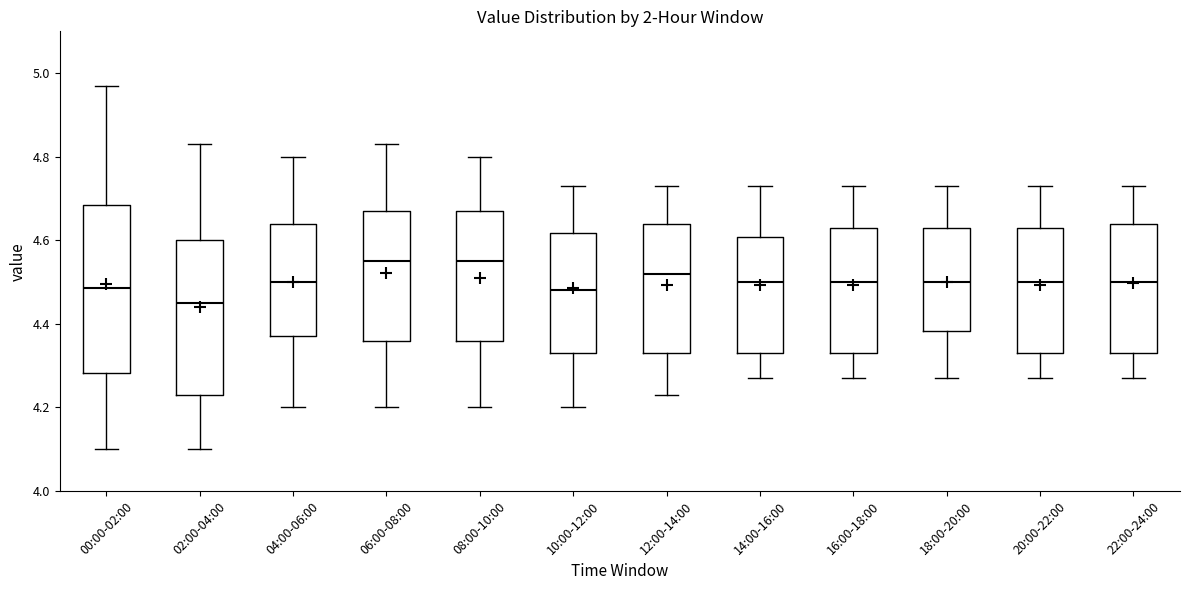

Reading left to right, transcribe this box plot: for each box, give where its median line is, the range the box spans, and where its two whiskers end, as read against the y-axis. The values are not printed on the chart, so give them approximately, as read against the axis.

00:00-02:00: median 4.48, box 4.28 to 4.68, whiskers 4.10 to 4.98
02:00-04:00: median 4.46, box 4.24 to 4.60, whiskers 4.10 to 4.84
04:00-06:00: median 4.50, box 4.38 to 4.64, whiskers 4.20 to 4.80
06:00-08:00: median 4.56, box 4.36 to 4.68, whiskers 4.20 to 4.84
08:00-10:00: median 4.56, box 4.36 to 4.68, whiskers 4.20 to 4.80
10:00-12:00: median 4.48, box 4.34 to 4.62, whiskers 4.20 to 4.74
12:00-14:00: median 4.52, box 4.34 to 4.64, whiskers 4.24 to 4.74
14:00-16:00: median 4.50, box 4.34 to 4.60, whiskers 4.28 to 4.74
16:00-18:00: median 4.50, box 4.34 to 4.64, whiskers 4.28 to 4.74
18:00-20:00: median 4.50, box 4.38 to 4.64, whiskers 4.28 to 4.74
20:00-22:00: median 4.50, box 4.34 to 4.64, whiskers 4.28 to 4.74
22:00-24:00: median 4.50, box 4.34 to 4.64, whiskers 4.28 to 4.74